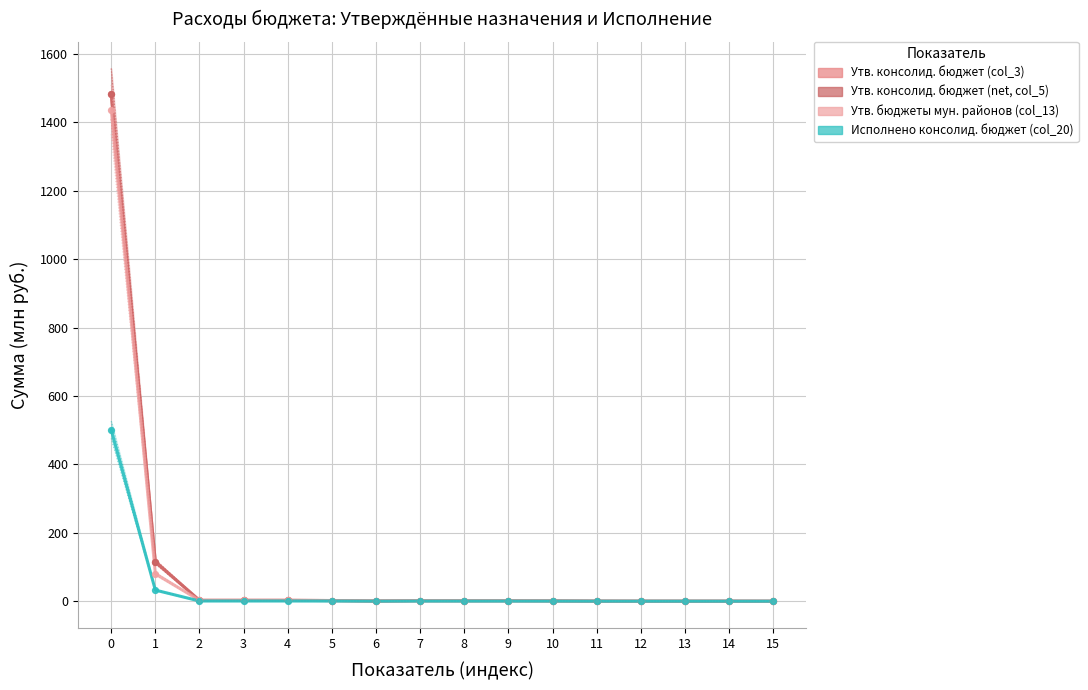

At how many categories does at least one series exceed 917?

1